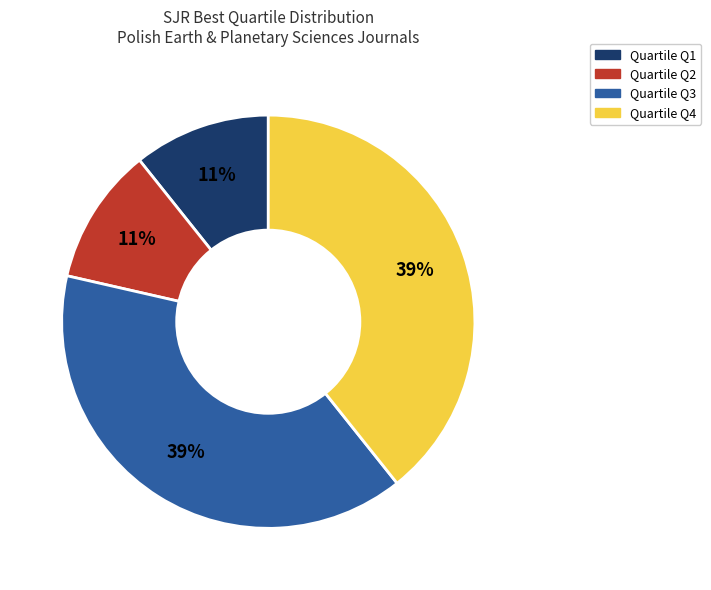

Count the number of slices in the pie.

4